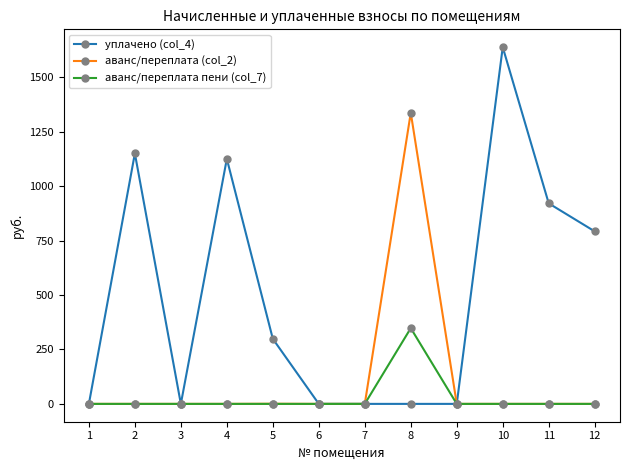

List the series in order of their overall mean, highest first.

уплачено (col_4), аванс/переплата (col_2), аванс/переплата пени (col_7)